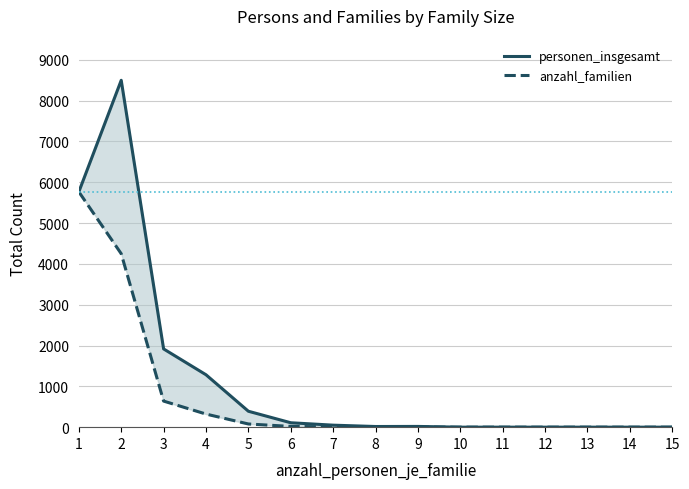

Reading right to left, transcribe all the data shown in this chart.

personen_insgesamt: 15=0	14=0	13=0	12=0	11=0	10=0	9=18	8=16	7=49	6=108	5=390	4=1284	3=1917	2=8498	1=5765
anzahl_familien: 15=0	14=0	13=0	12=0	11=0	10=0	9=2	8=2	7=7	6=18	5=78	4=321	3=639	2=4249	1=5765